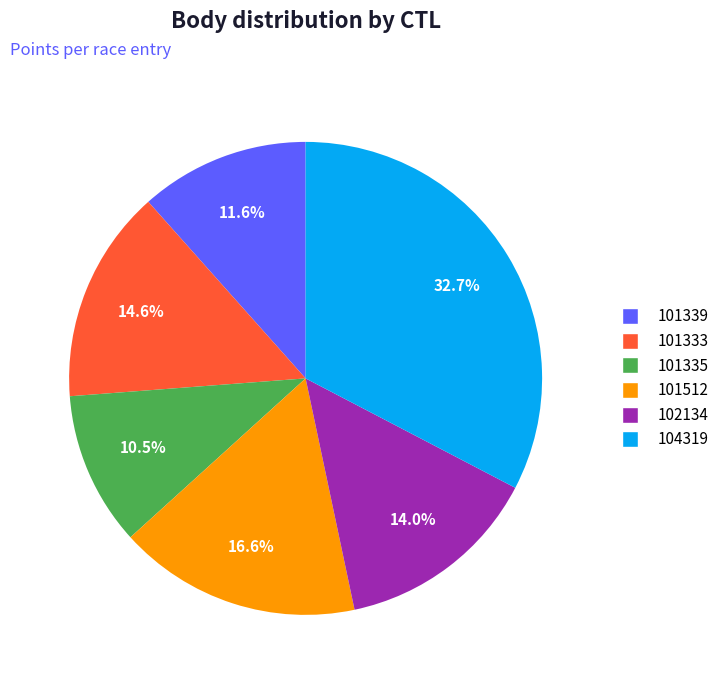

What is the smallest slice in the pie chart?

101335